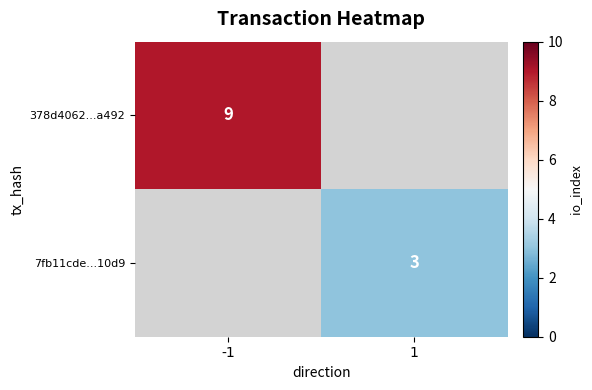

Is it true that 378d4062...a492 equals 16 at -1?

False